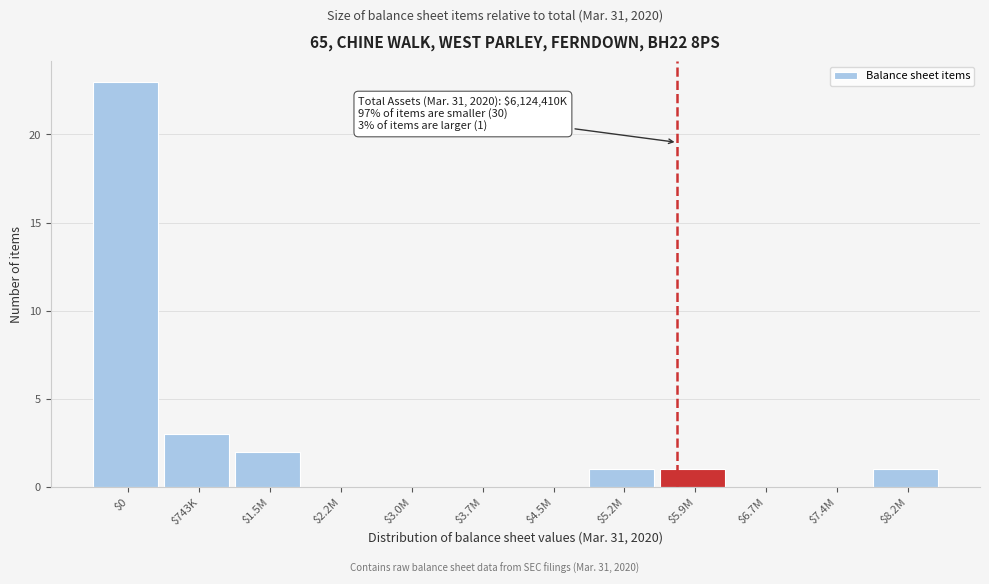

What is the sum of all values?

31